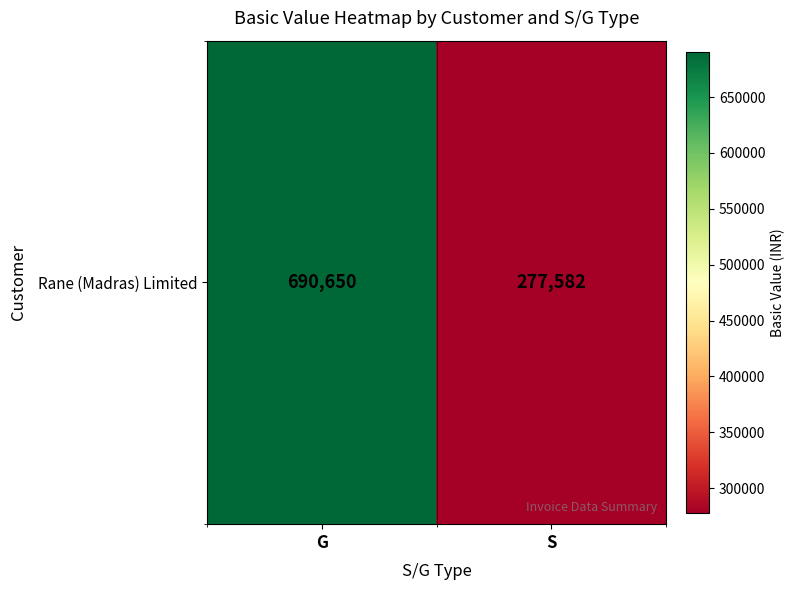

What is the minimum value shown in the chart?

277582